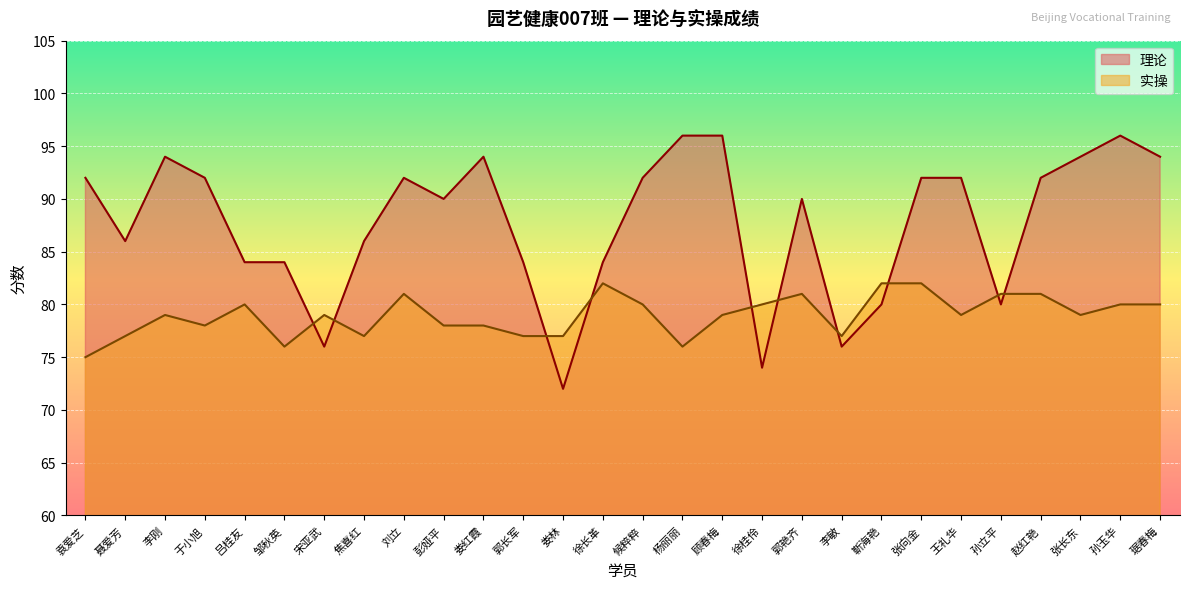

The 实操 series shows 80 at 吕桂友. True or false?

True